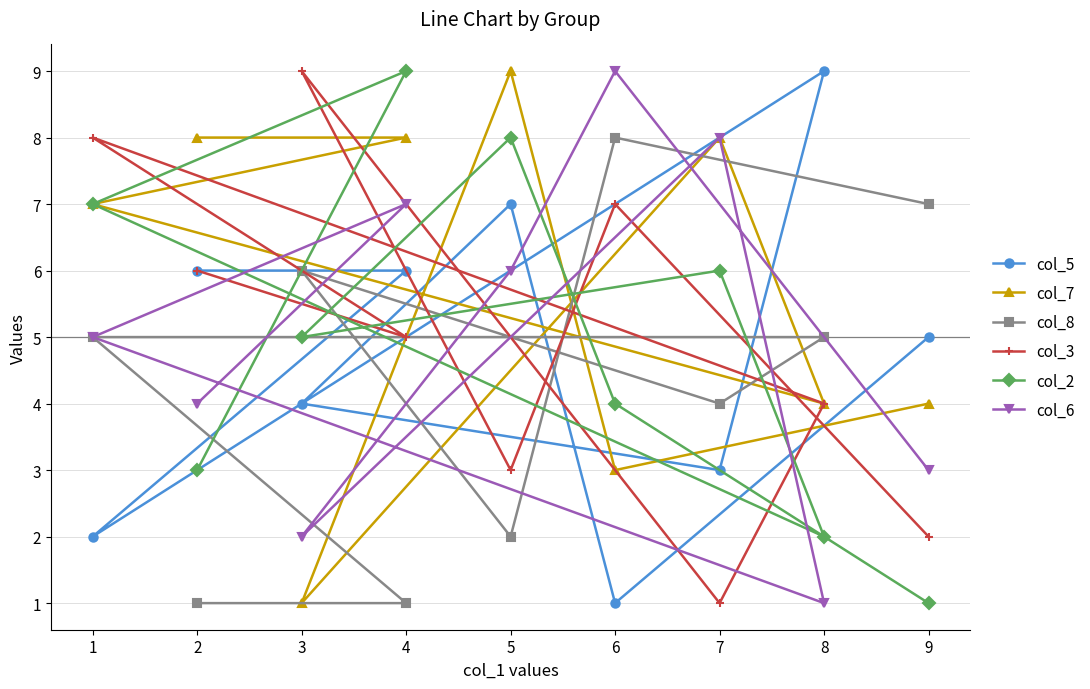

What is the minimum value for col_2?

1